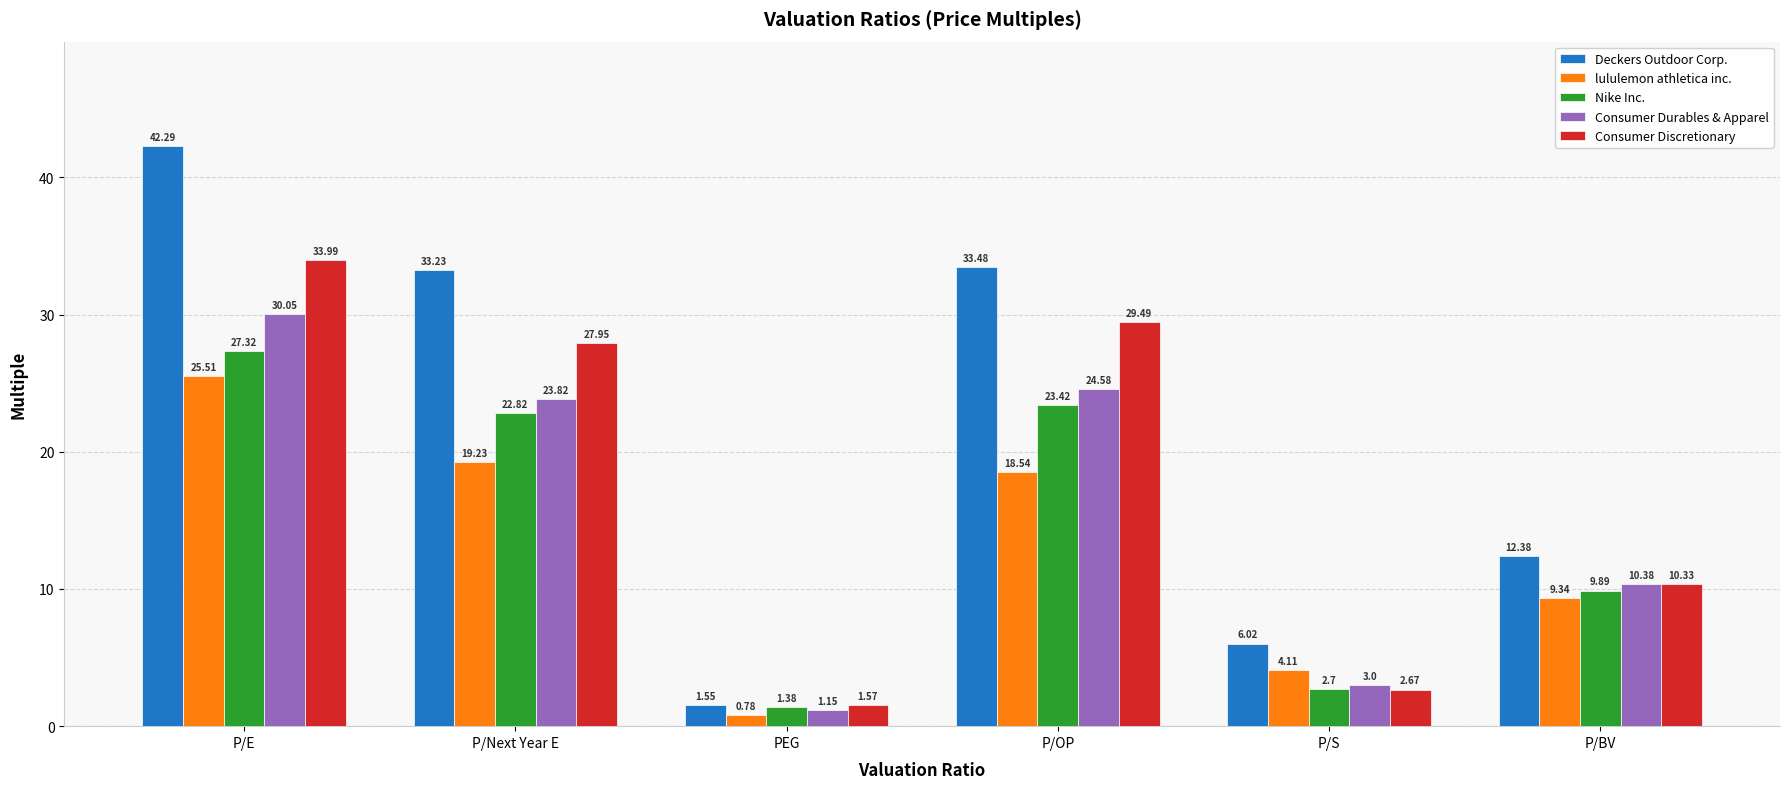

What is the label of the 6th bar from the right?

P/E